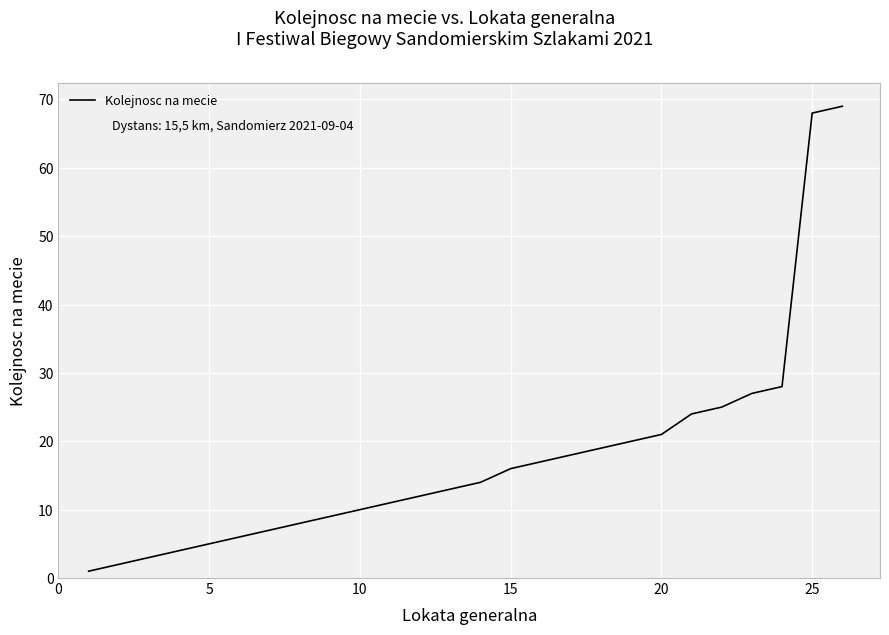

What is the maximum value shown in the chart?

69